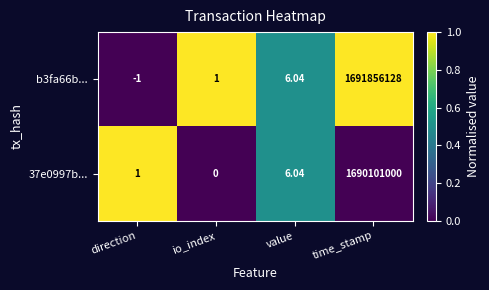

Count the number of data series in this chart.

2